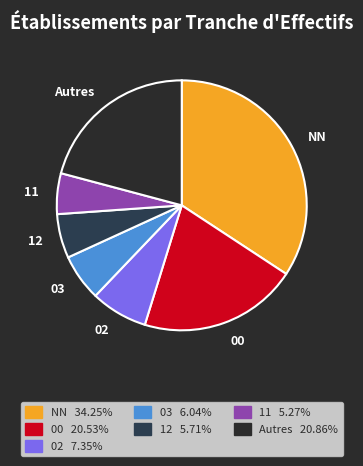

Is there any slice that represents more than half of the pie?

No